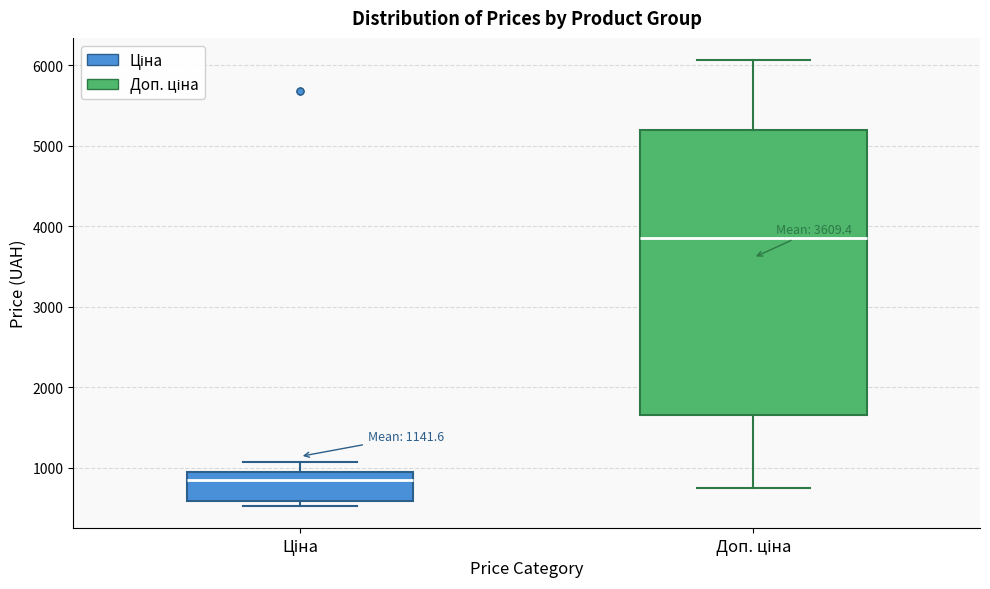

Which box has the highest median line?

Доп. ціна